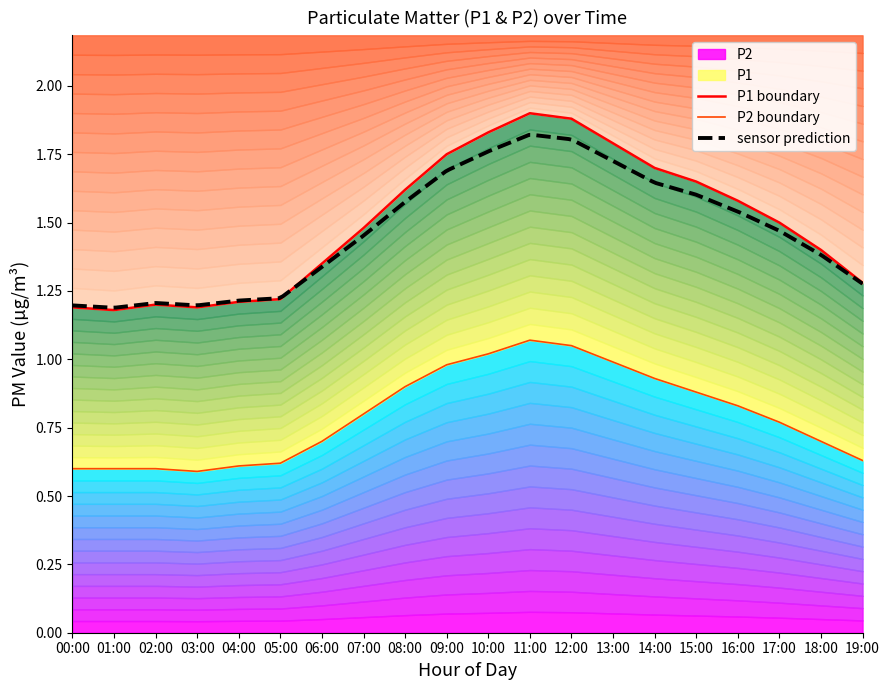

What is the label of the 2nd point from the right?

18:00